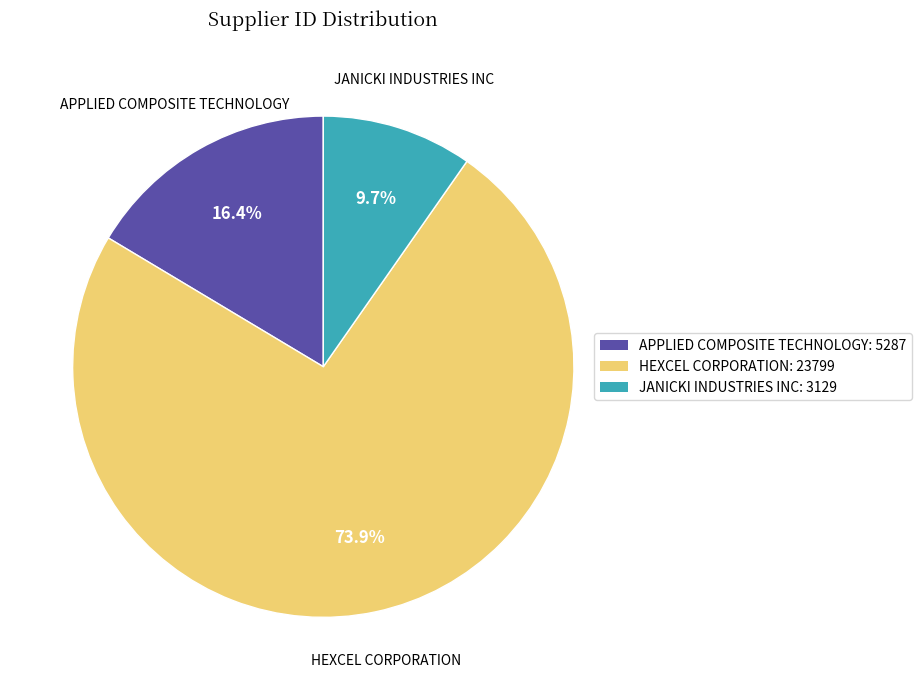

The HEXCEL CORPORATION slice represents 82% of the pie. True or false?

False